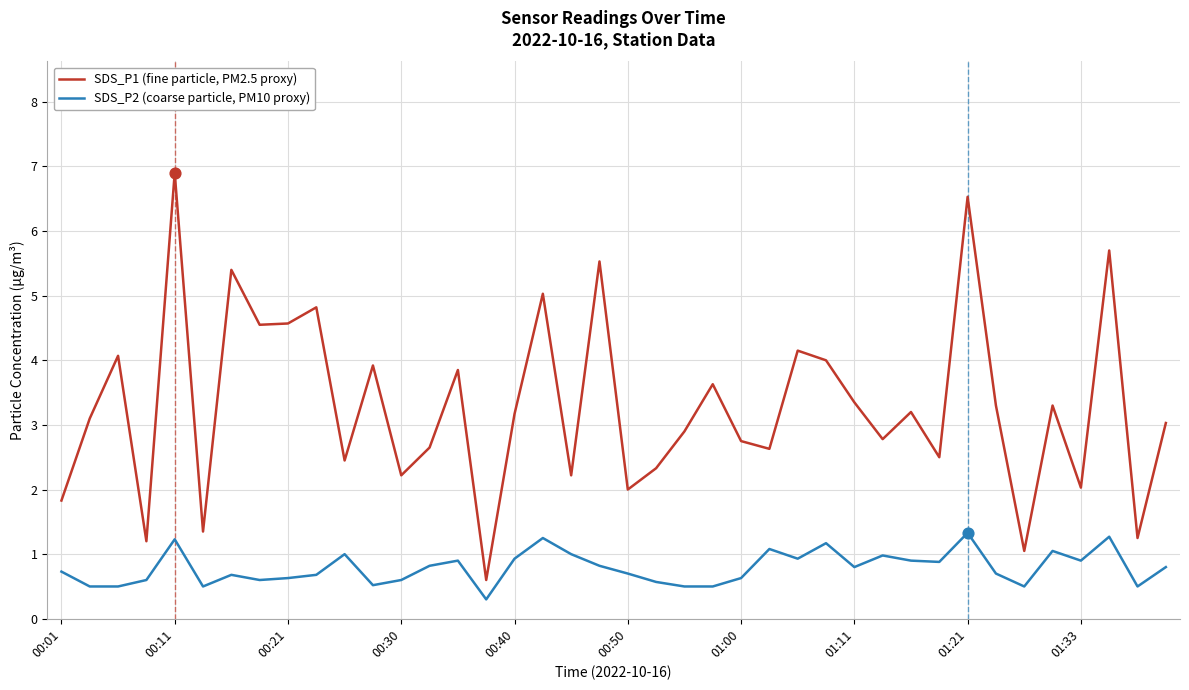

Which series has the largest range (max minus min)?

SDS_P1 (fine particle, PM2.5 proxy)